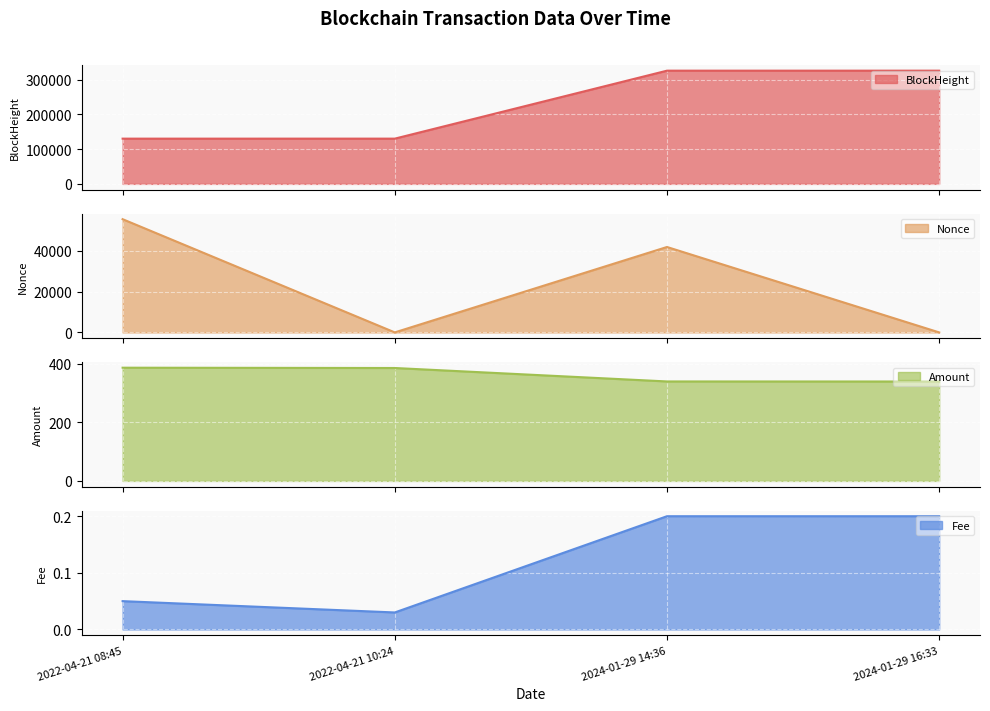

Between 2024-01-29 14:36 and 2024-01-29 16:33, which series saw the biggest shift?

Nonce